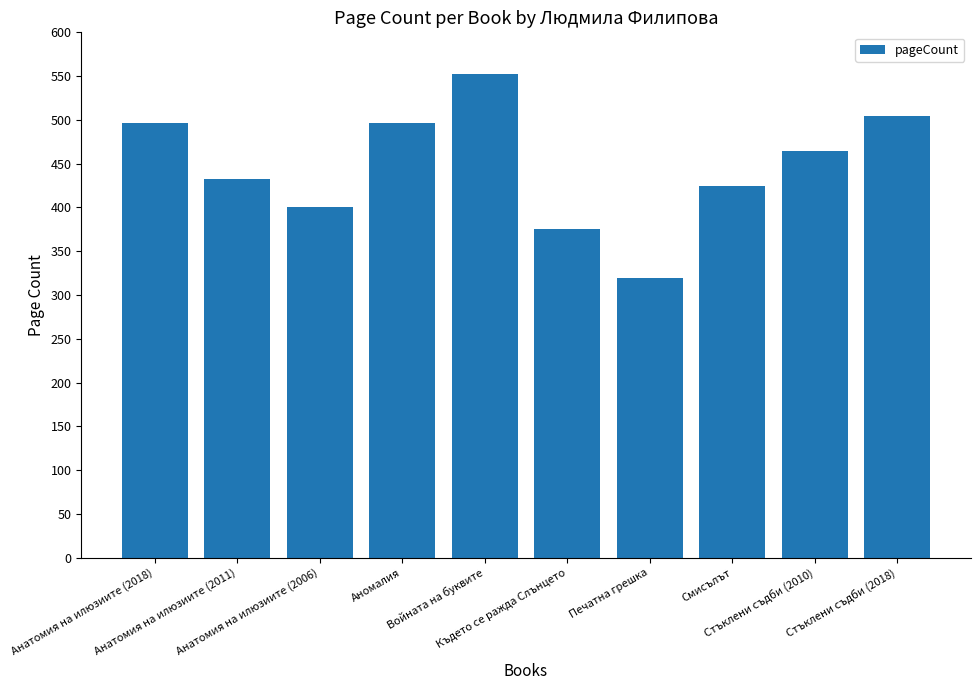

Which label corresponds to the largest value in the chart?

Войната на буквите